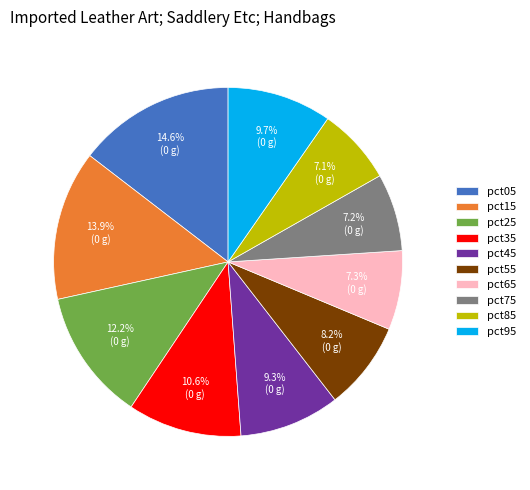

Do pct35 and pct95 together represent more than half of the pie?

No